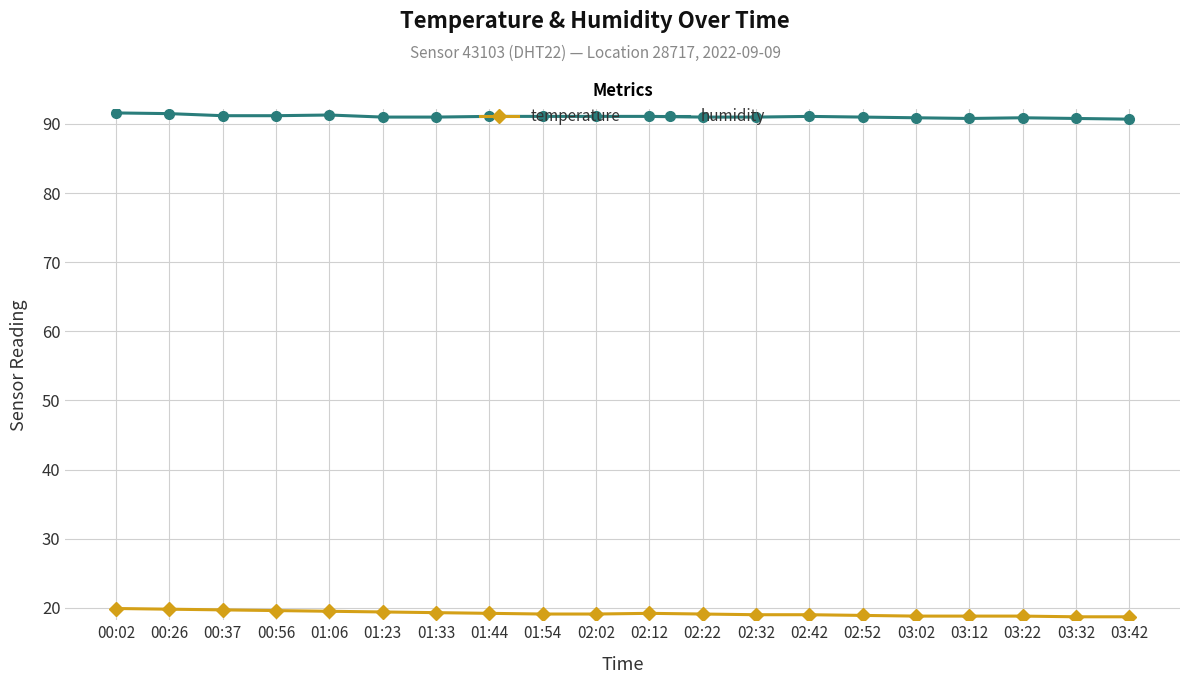

What is the total value across all series at 00:26?

111.3